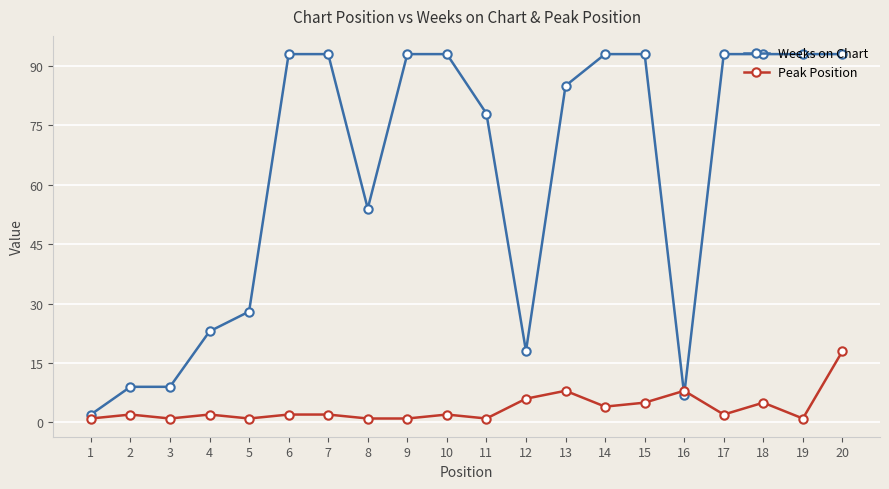

Is the value of Peak Position at 1 greater than the value of Weeks on Chart at 11?

No